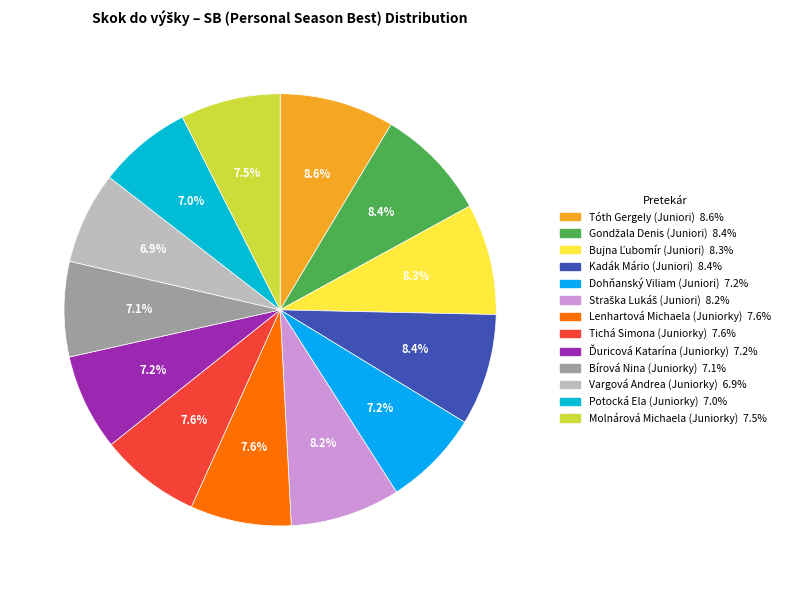

What is the largest slice in the pie chart?

Tóth Gergely (Juniori)